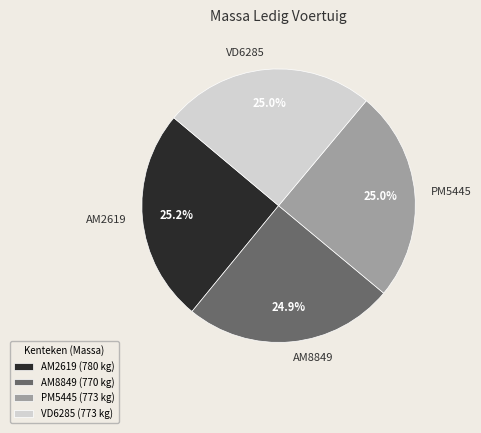

Count the number of slices in the pie.

4